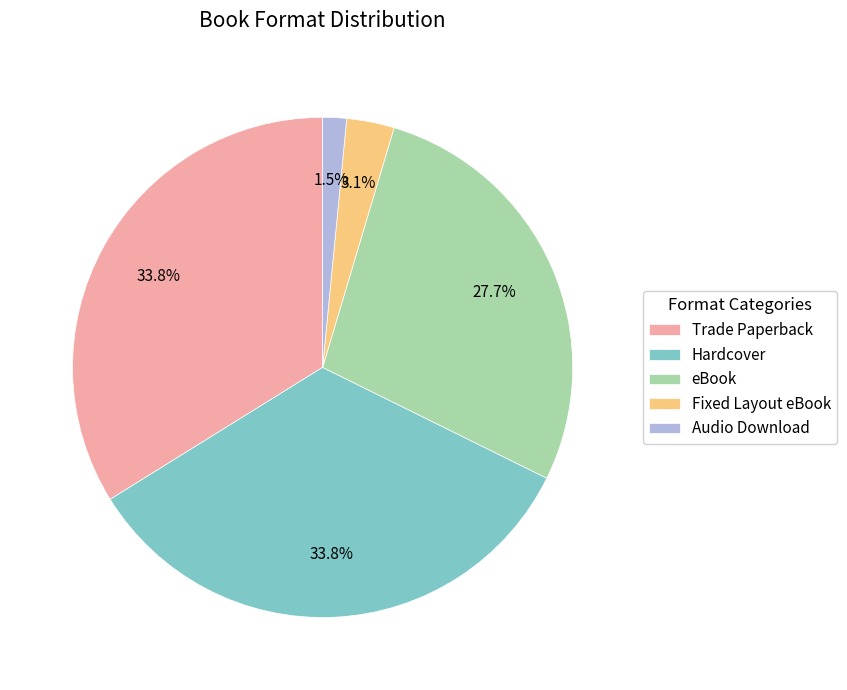

To the nearest percent, what is the difference between the largest and smallest slice percentages?

32%